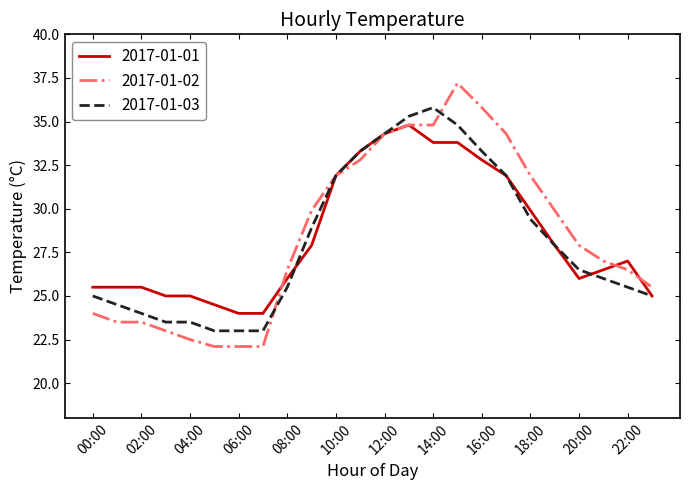

What is the maximum value shown in the chart?

37.2